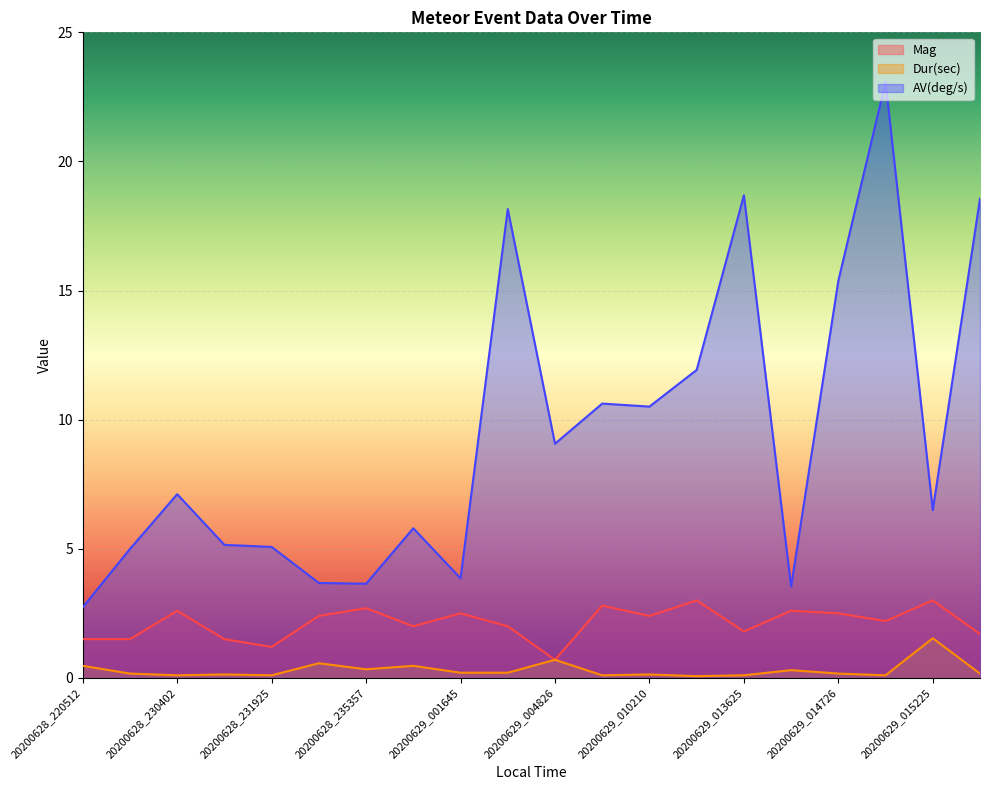

How many interior local valleys does the Dur(sec) series have?

6